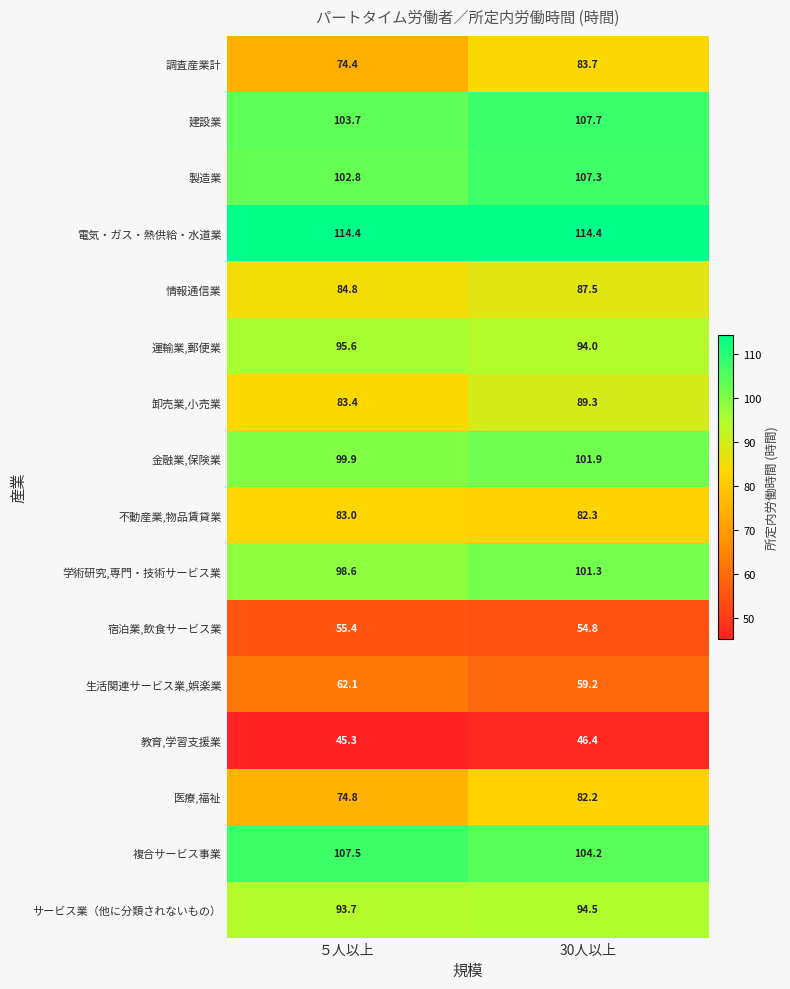

At which label is 製造業 closest to 105?

５人以上